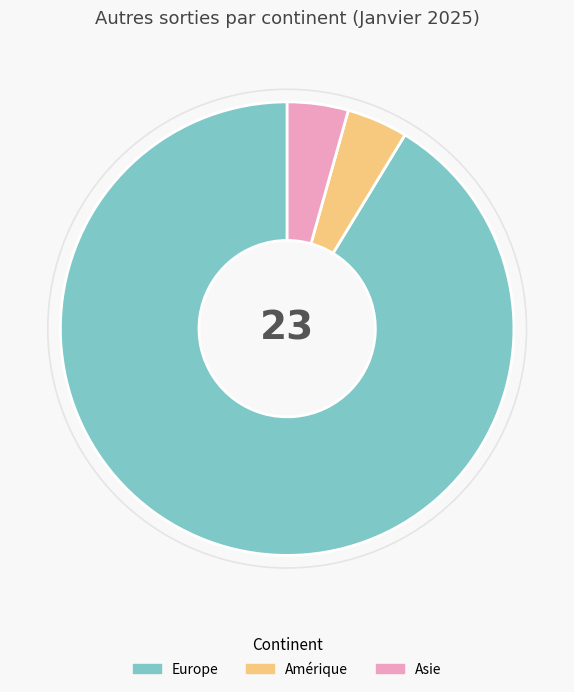

What is the largest slice in the pie chart?

Europe